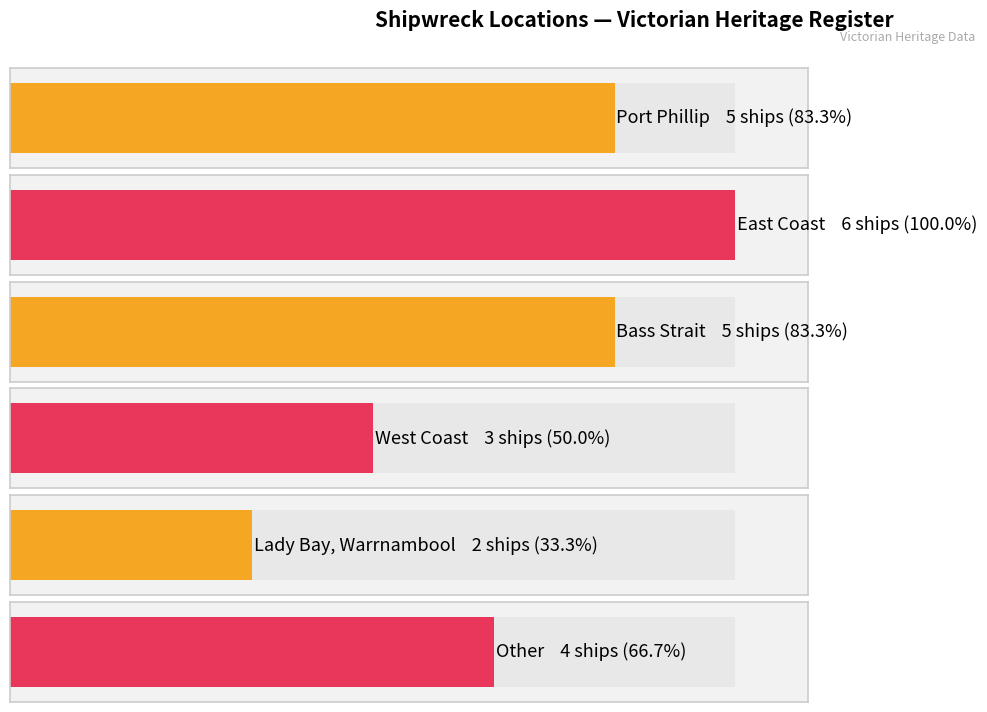

Reading left to right, list all the values displayed in this chart.

Port Phillip=5	East Coast=6	Bass Strait=5	West Coast=3	Lady Bay, Warrnambool=2	Other=4